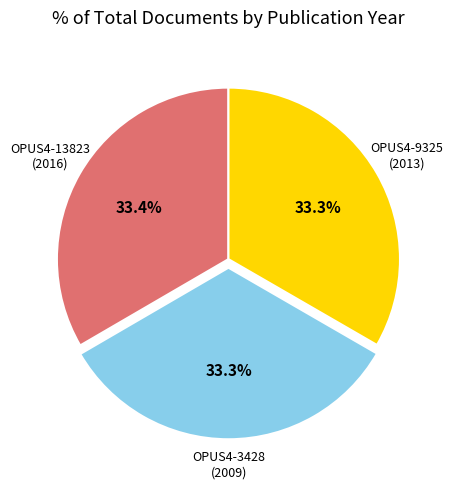

Is it true that OPUS4-9325 is 24% of the pie?

False